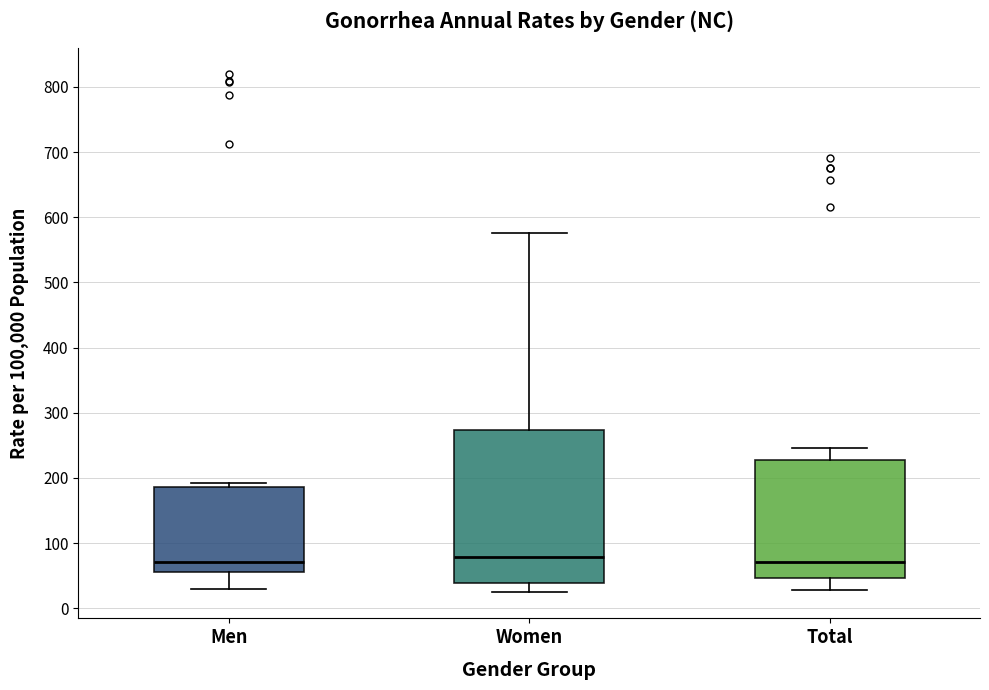

Reading left to right, read every box against the y-axis: the position of its median line, the range the box covers, and the ends of its whiskers. The values are not printed on the chart, so give them approximately, as read against the axis.

Men: median 70, box 60 to 190, whiskers 30 to 190 (just above the box's upper edge)
Women: median 80, box 40 to 270, whiskers 20 to 580
Total: median 70, box 50 to 230, whiskers 30 to 250